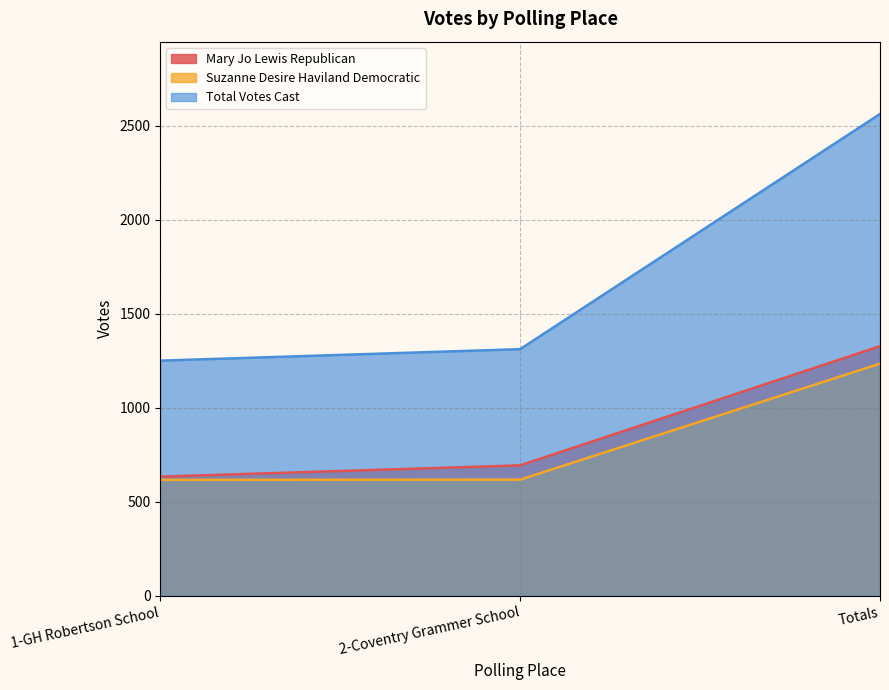

How many lines are shown in the chart?

3